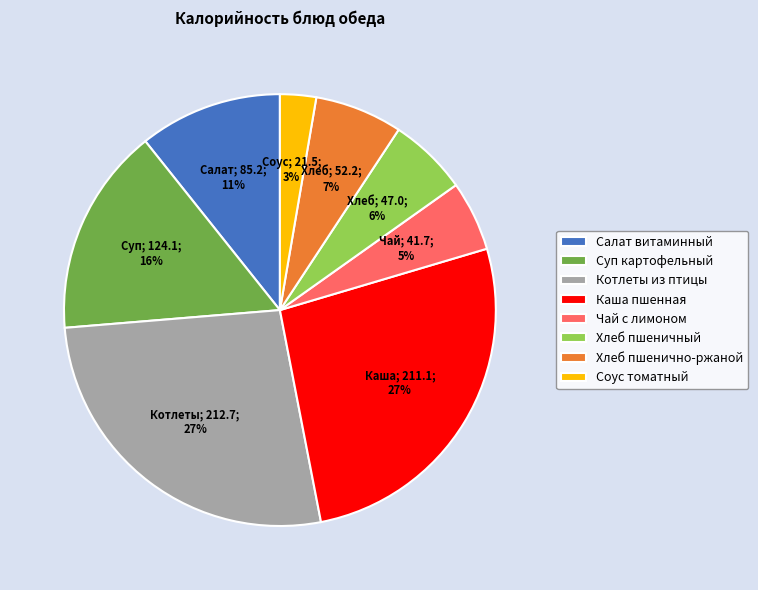

What is the smallest slice in the pie chart?

Соус томатный